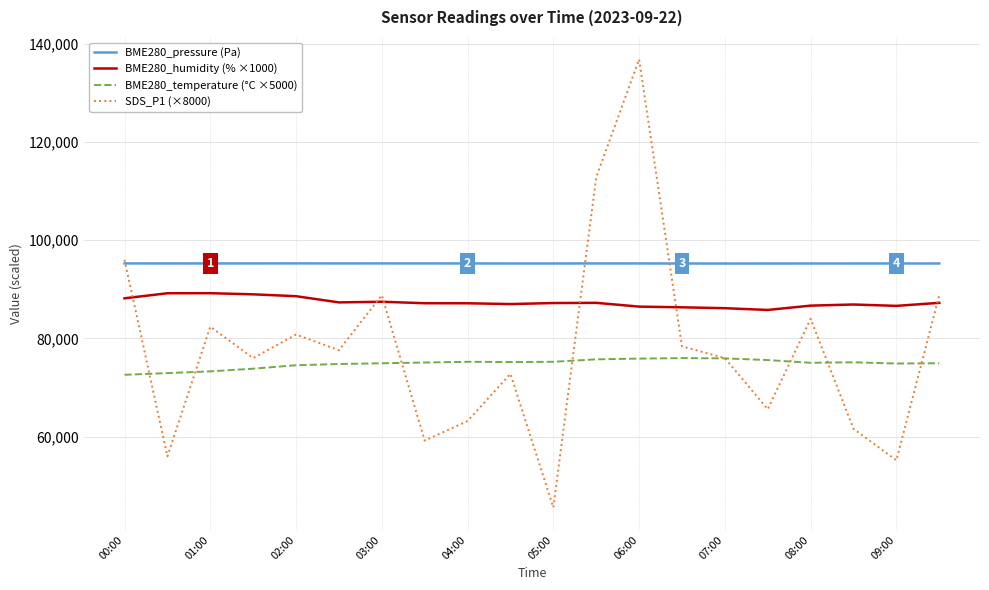

What is the minimum value for SDS_P1 (×8000)?

45600.0